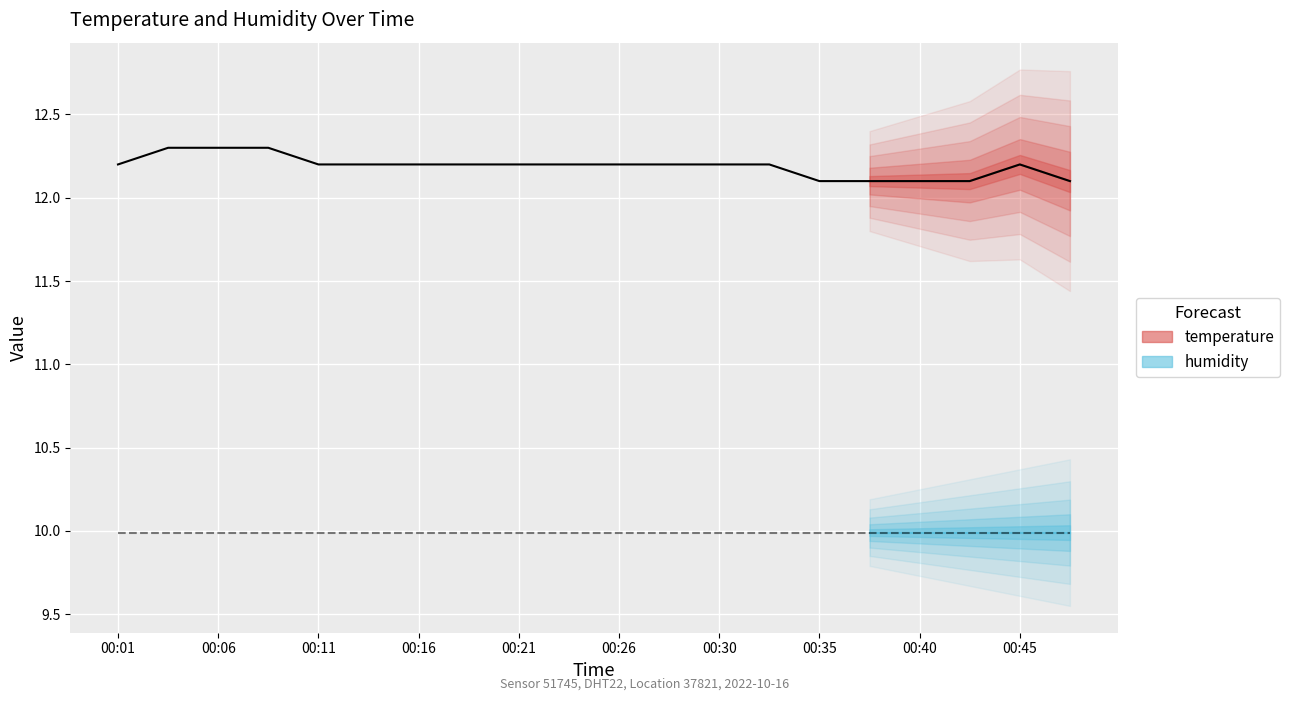

Between 00:23 and 00:06, which is larger?

00:06